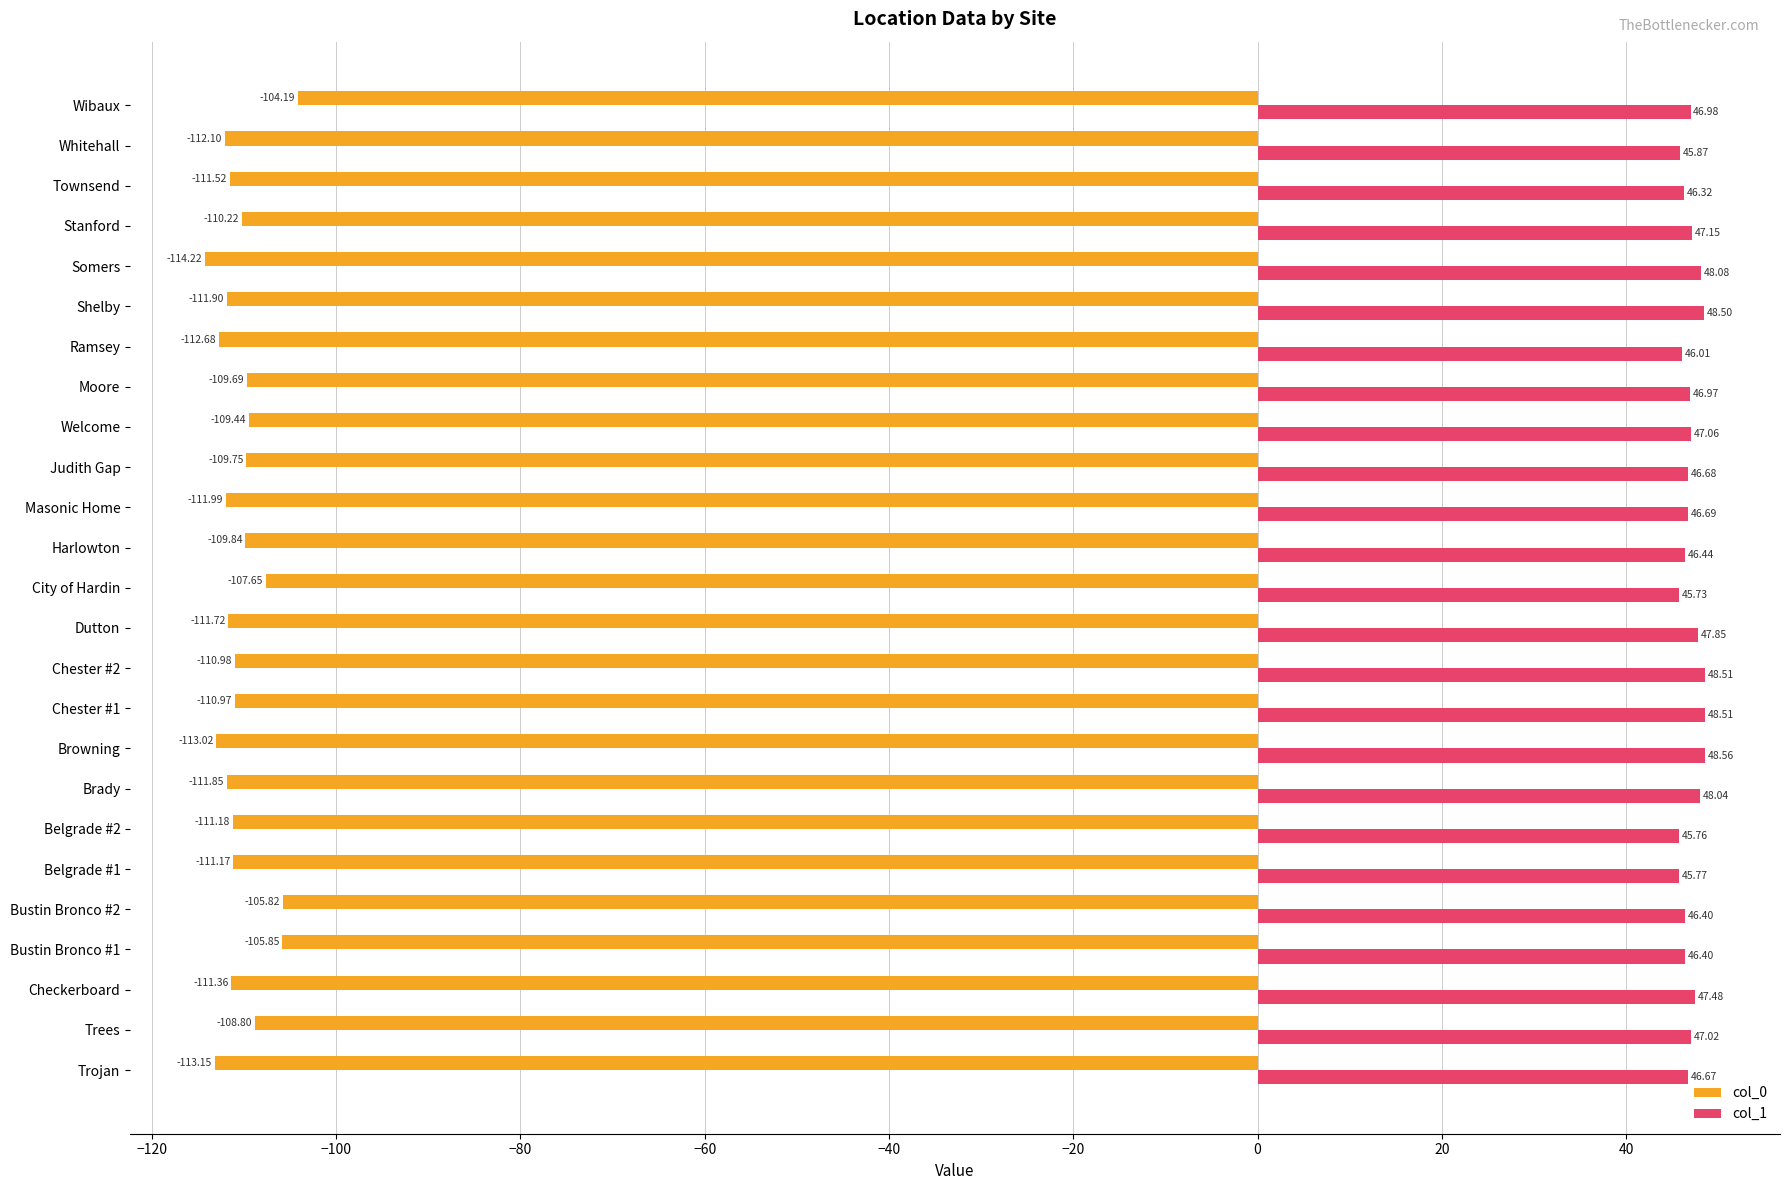

List the series in order of their peak value, highest first.

col_1, col_0